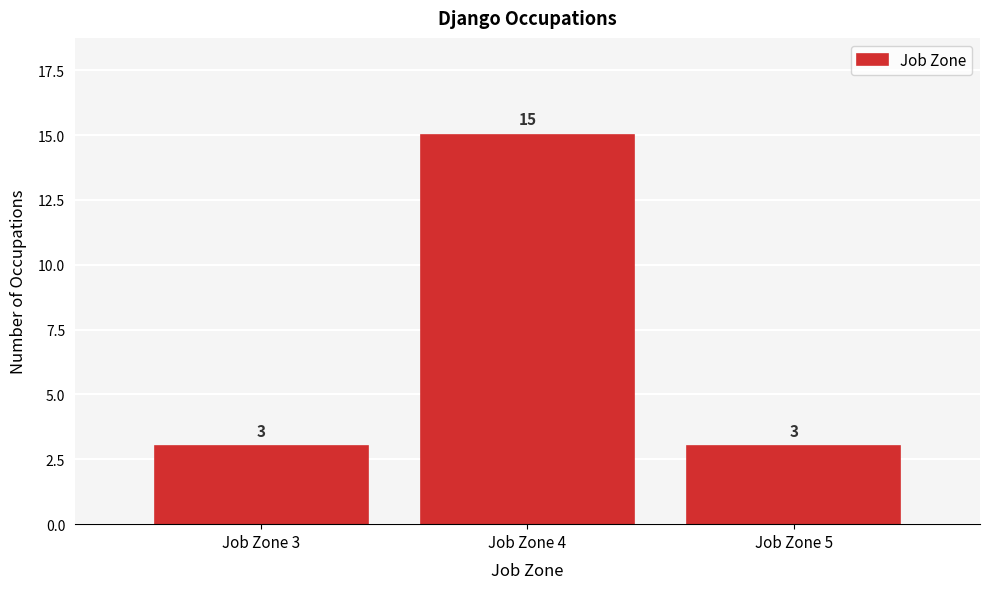

How tall is the bar that spans 2.5 to 3.5 on the x-axis?

3